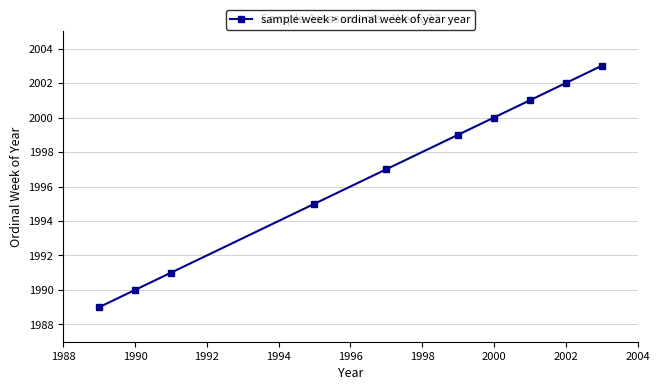

What is the greatest value displayed?

2003